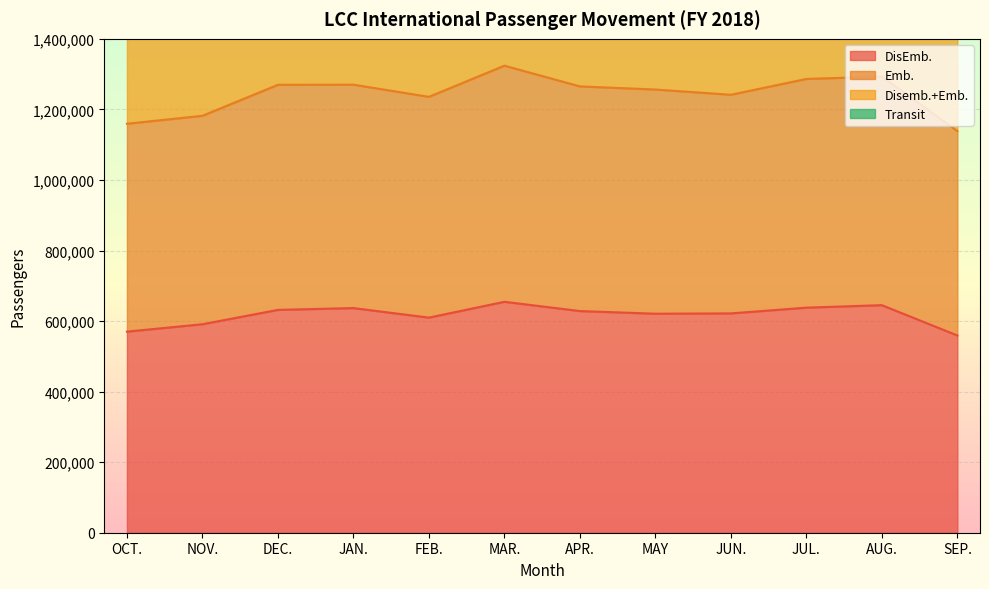

List the series in order of their peak value, highest first.

Emb., Disemb.+Emb., DisEmb.